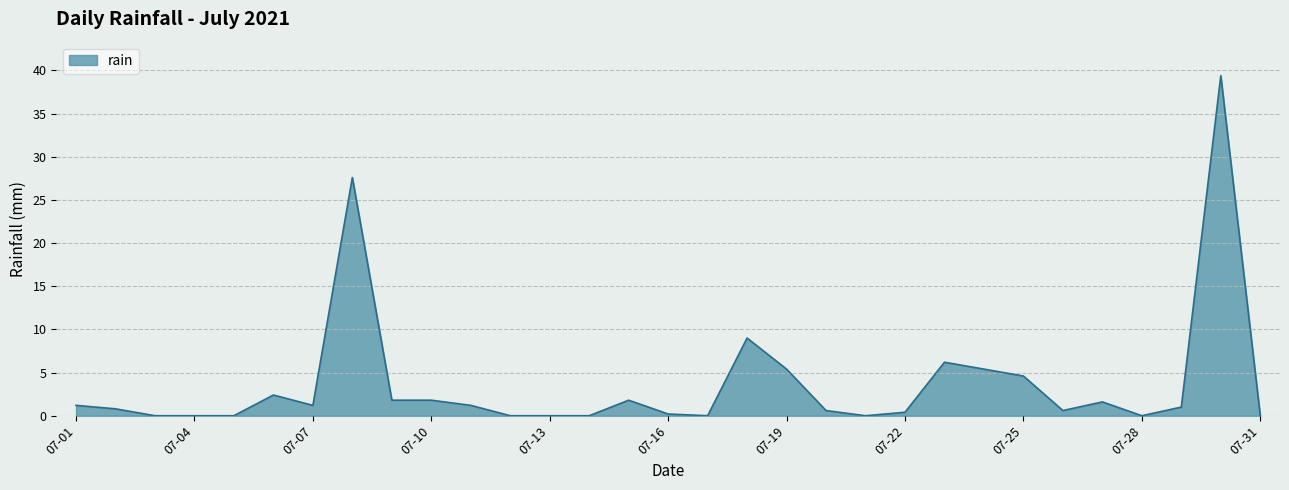

What is the maximum value shown in the chart?

39.4